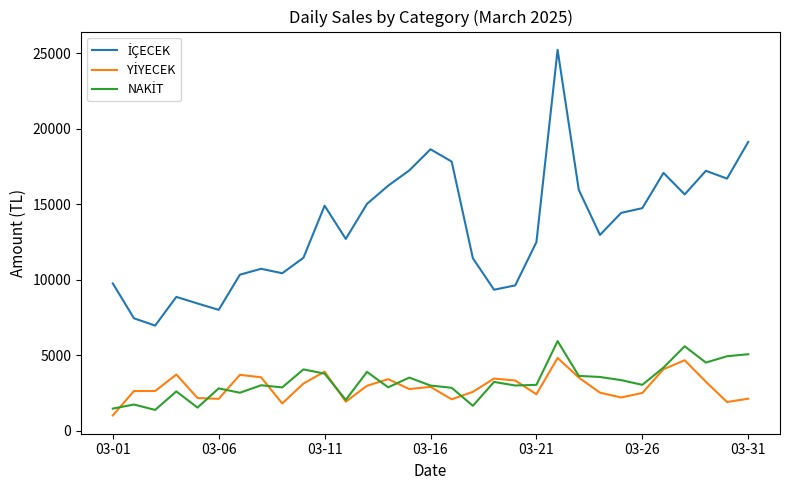

What is the value of the YİYECEK point at the 22nd from the left?

4812.5